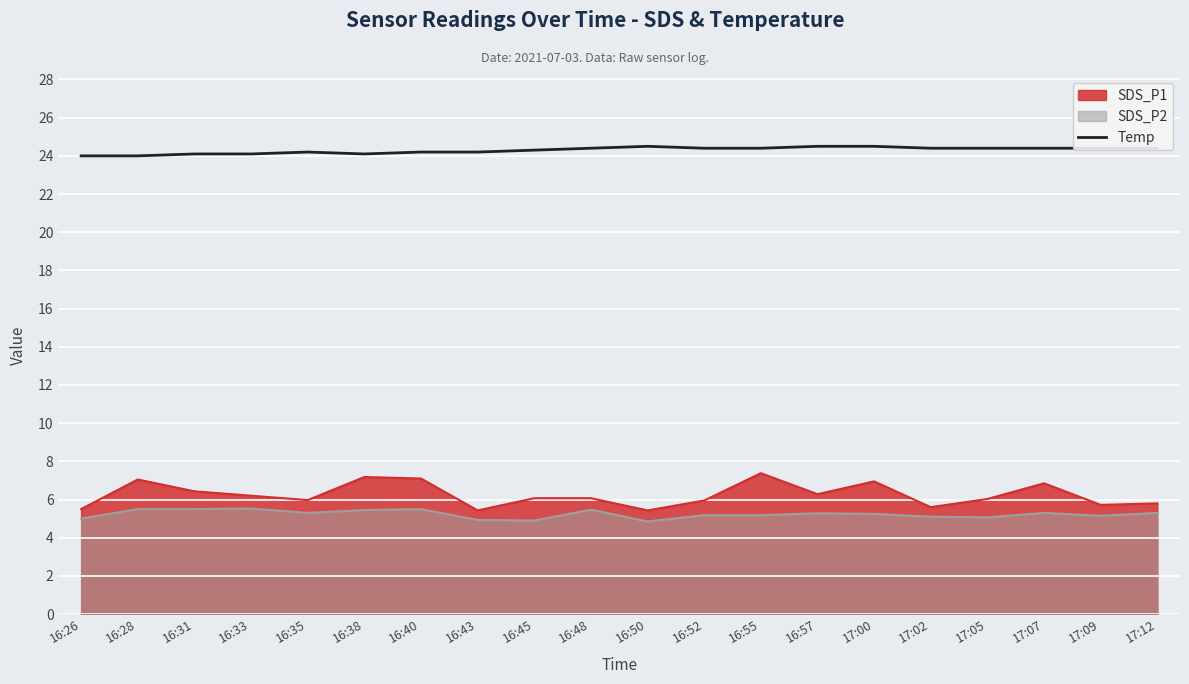

What is the difference between the highest and lowest values at 16:35?

18.9